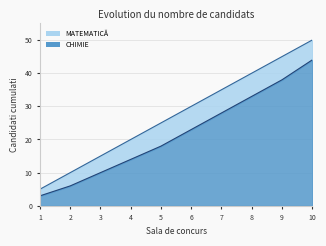

At which category is the sum across all series the highest?

10